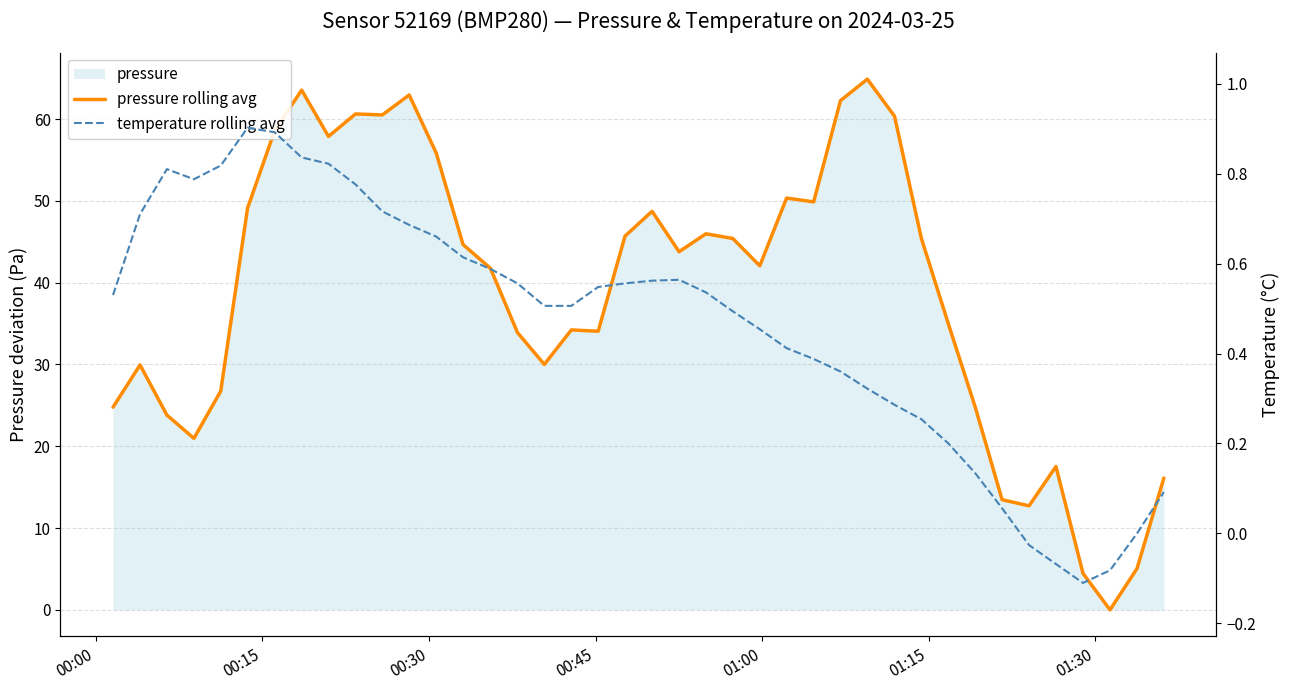

Is it true that pressure rolling avg equals 72.8 at 14?

False